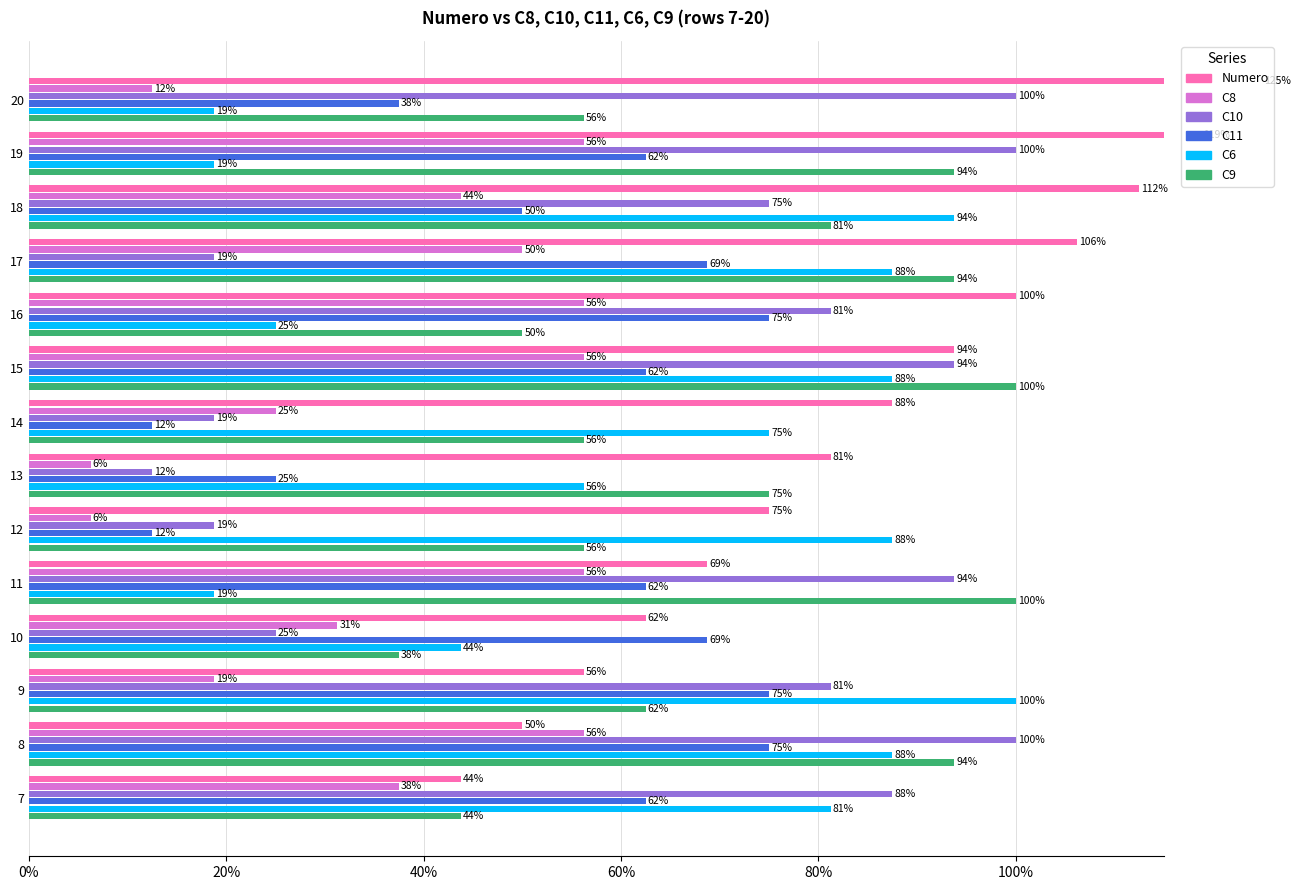

Between 18 and 19, which series saw the biggest shift?

C6